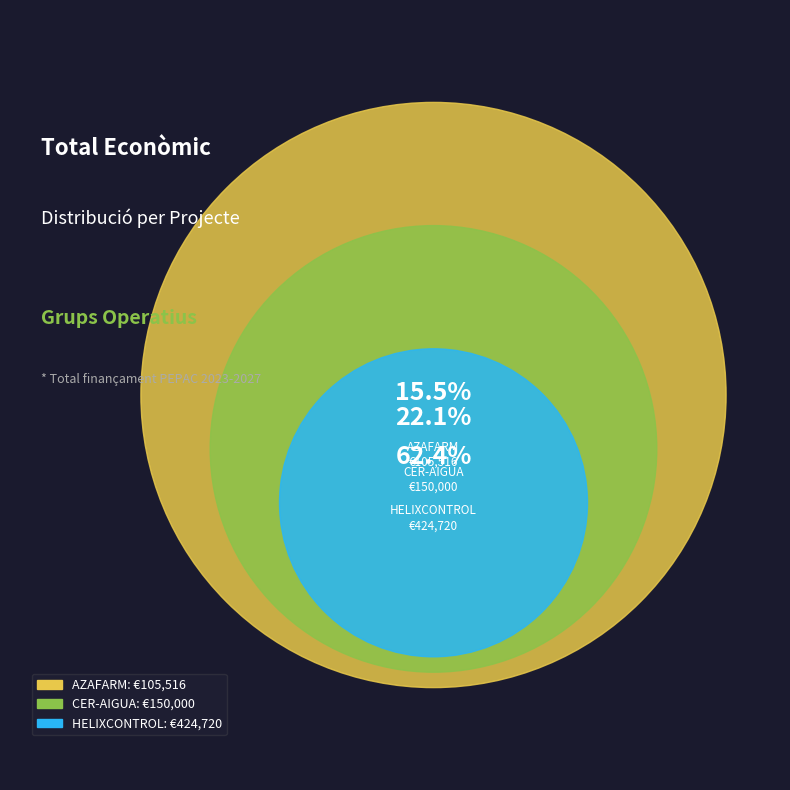

Which has a higher value, Grup Operatiu HELIXCONTROL or Grup Operatiu CER-AIGUA?

Grup Operatiu HELIXCONTROL